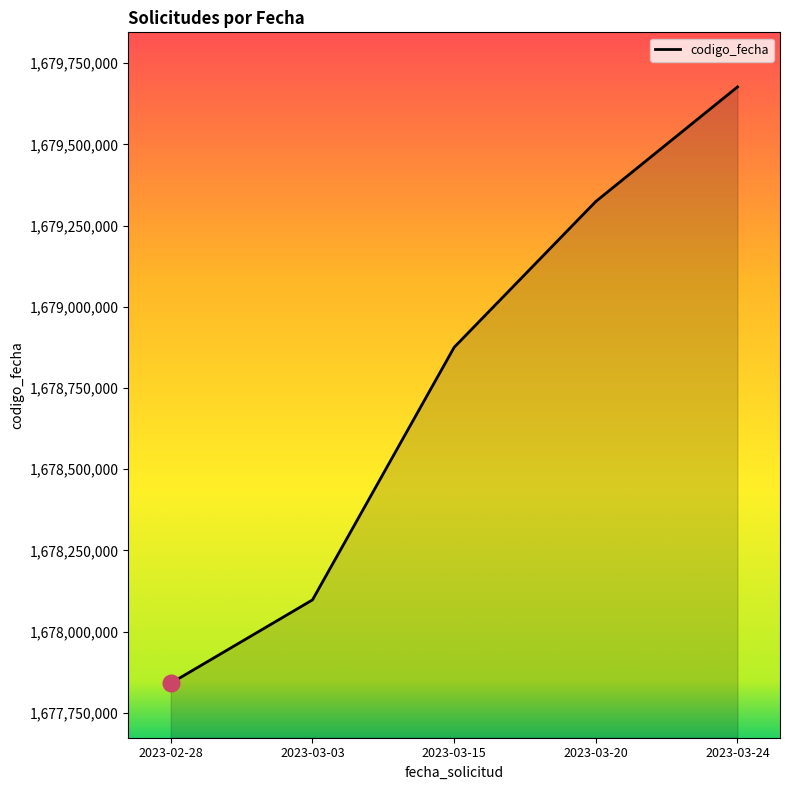

What is the change in value from 2023-03-20 to 2023-03-24?

+352615